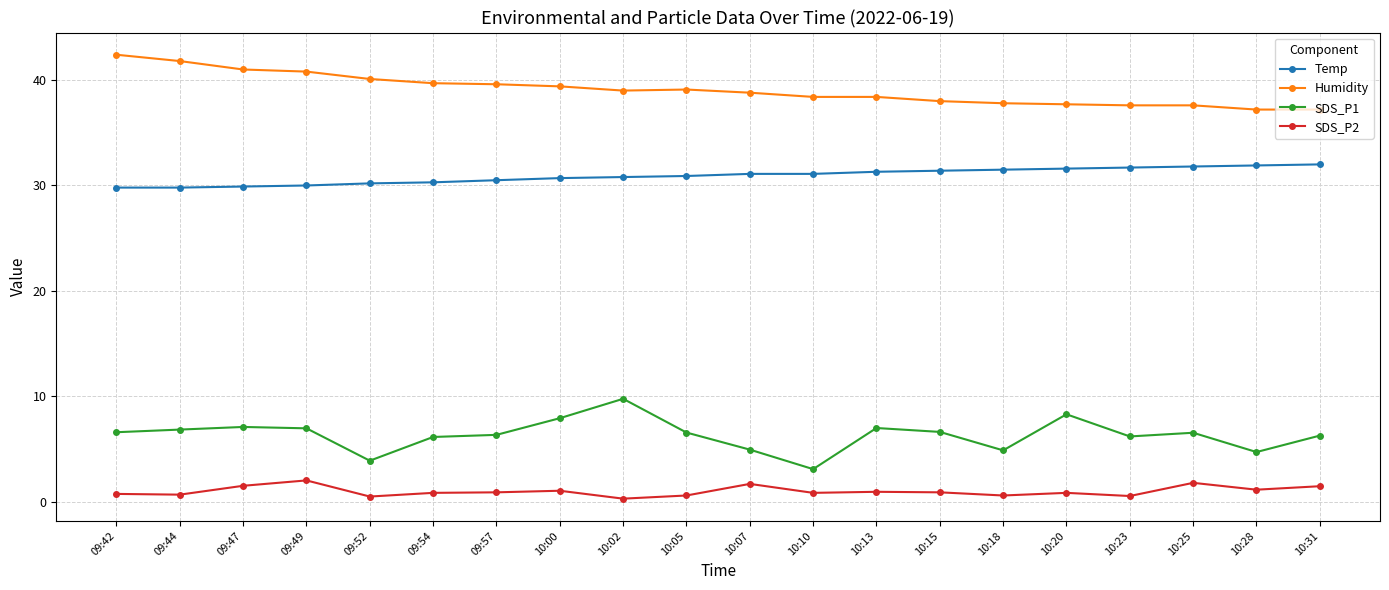

What is the value of the SDS_P2 point at the 20th from the left?

1.5